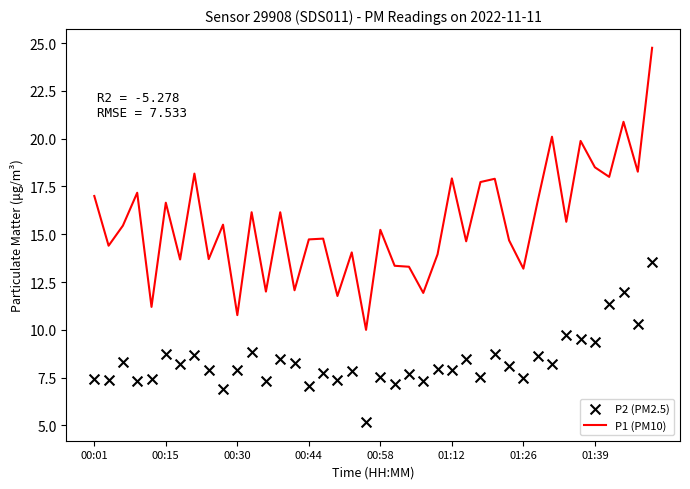

Which series contains the lowest Y value?

P2 (PM2.5)